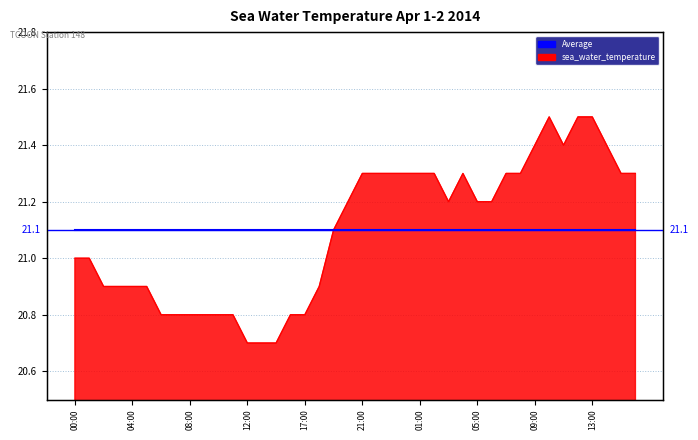

Between 04:00 and 09:00, which is larger?

09:00